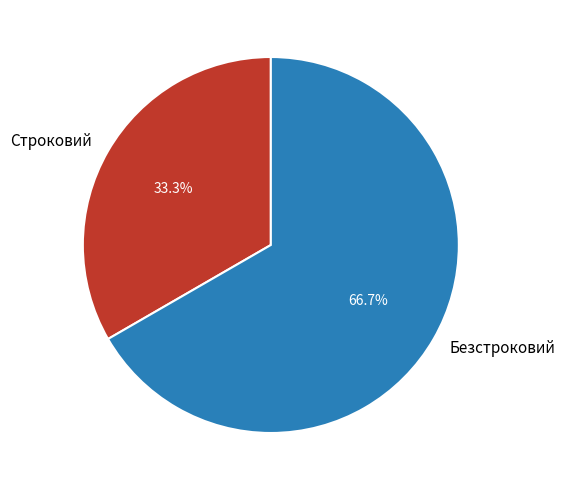

To the nearest percent, what is the difference between the largest and smallest slice percentages?

33%